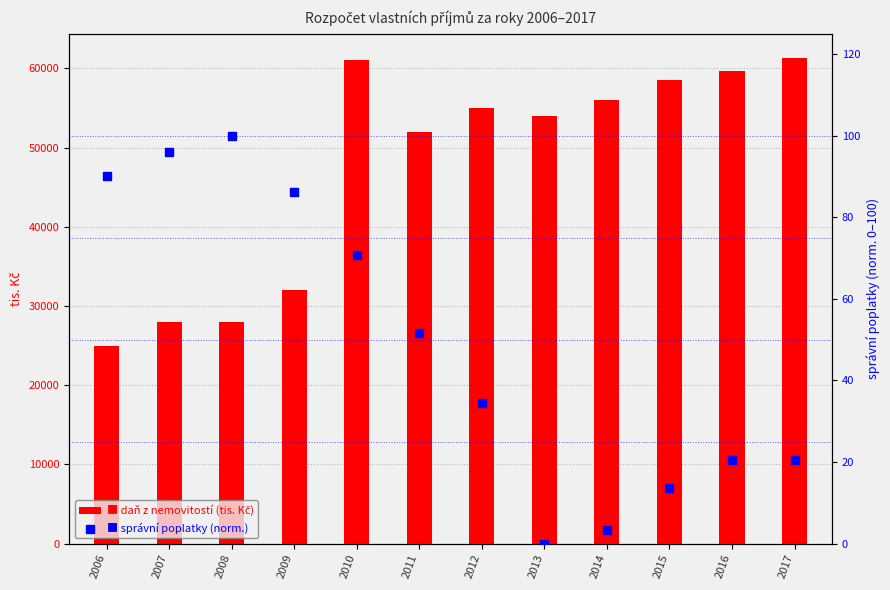

Which series has the widest spread of Y values?

daň z nemovitostí